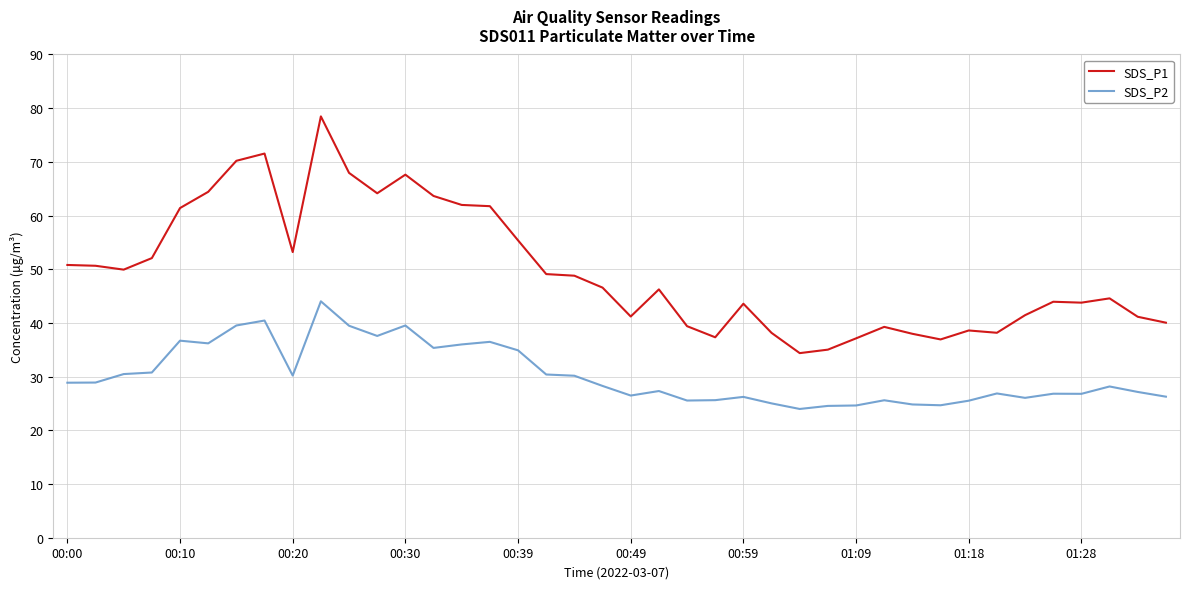

Which series has the largest range (max minus min)?

SDS_P1